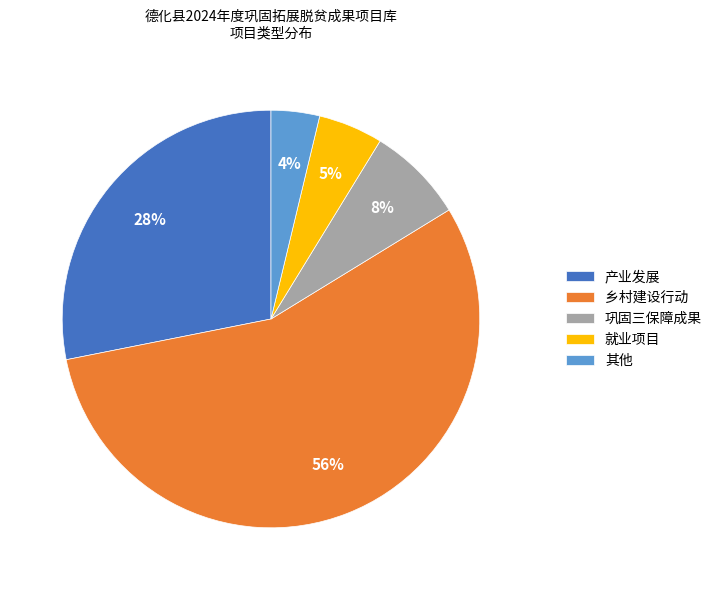

How many segments does this pie chart have?

5